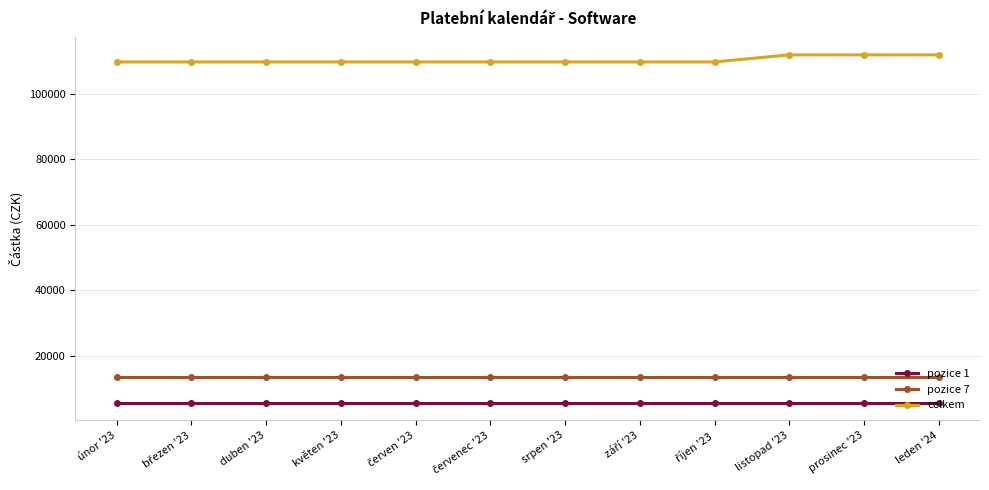

True or false: pozice 1 and celkem intersect in this chart.

False